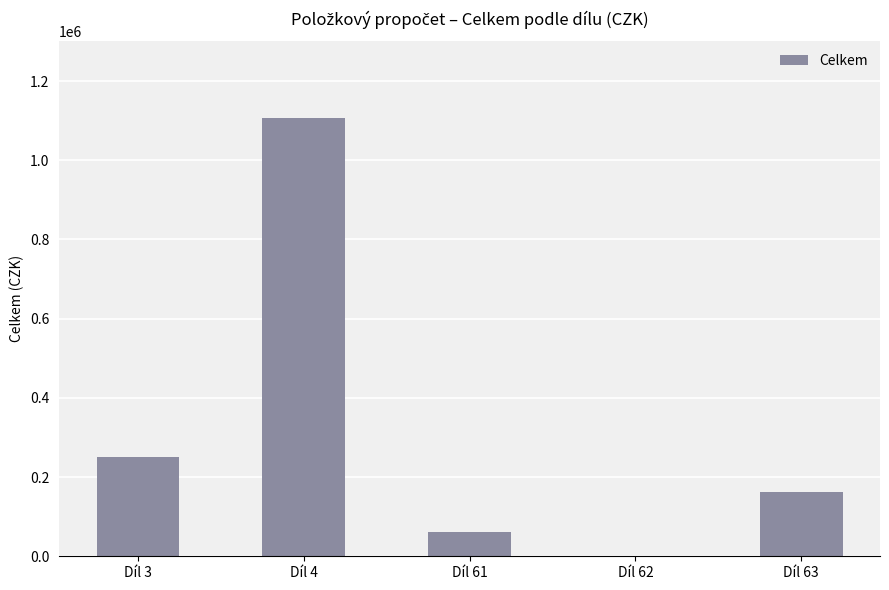

What is the ratio of the value at Díl 3 to the value at Díl 61?

4.1